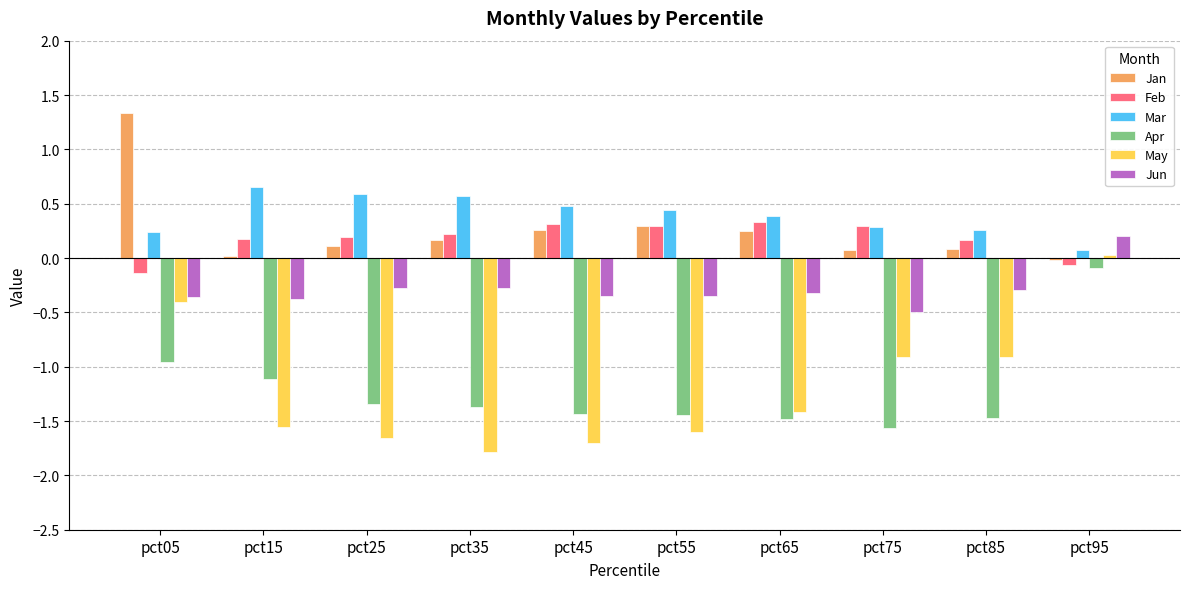

Which category has the lowest value across all series?

pct35